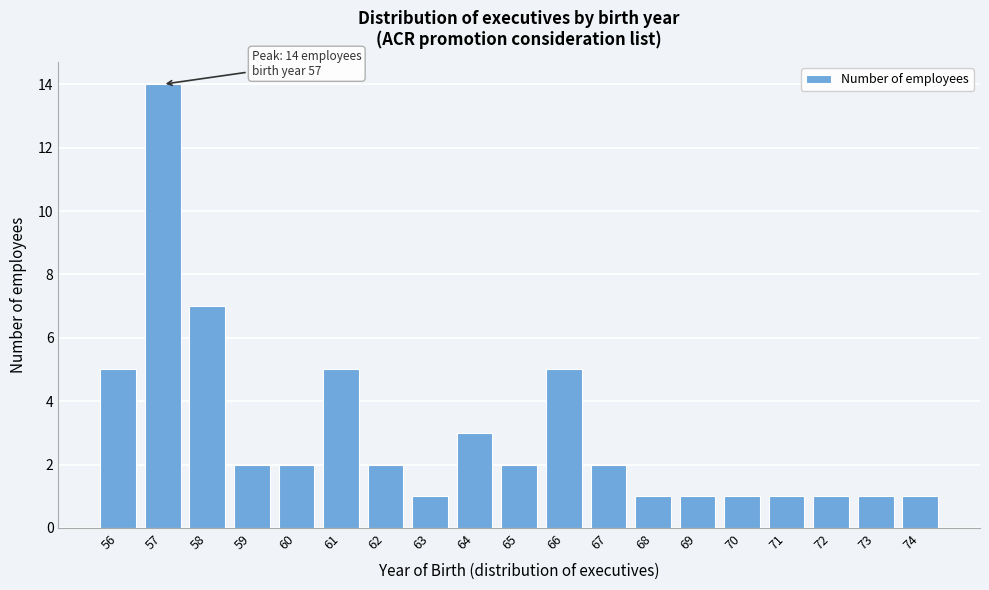

Reading left to right, transcribe all the data shown in this chart.

56=5	57=14	58=7	59=2	60=2	61=5	62=2	63=1	64=3	65=2	66=5	67=2	68=1	69=1	70=1	71=1	72=1	73=1	74=1